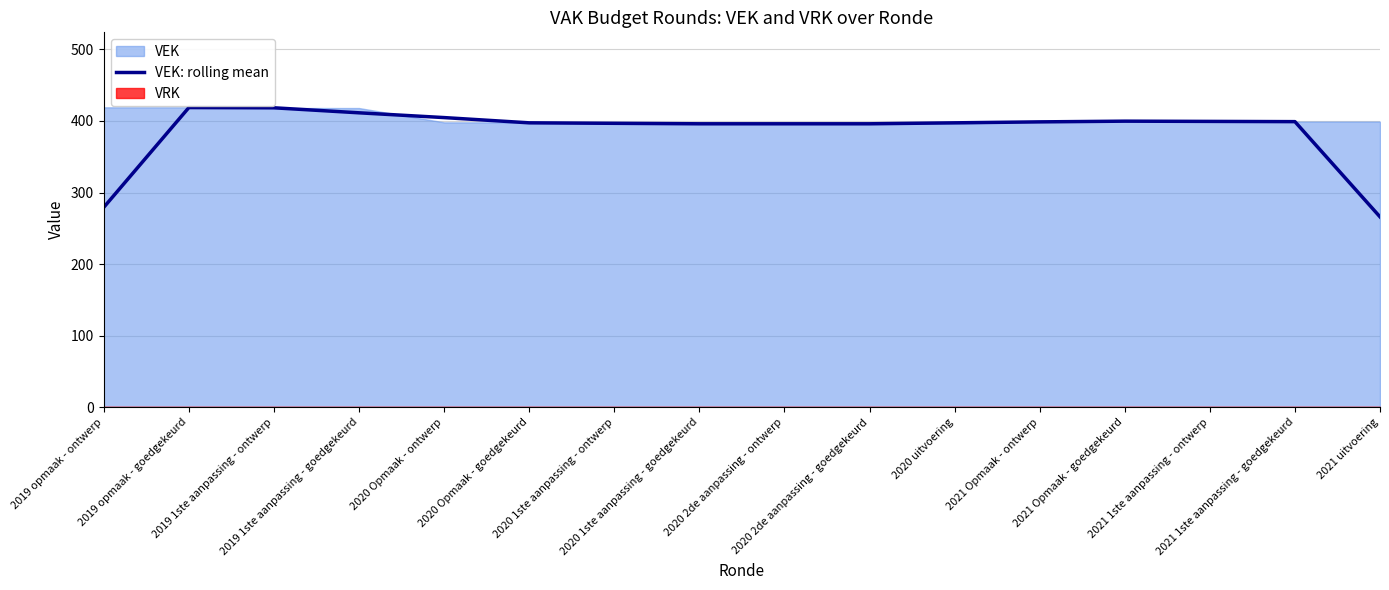

Read the value at 2019 opmaak - ontwerp.

279.3